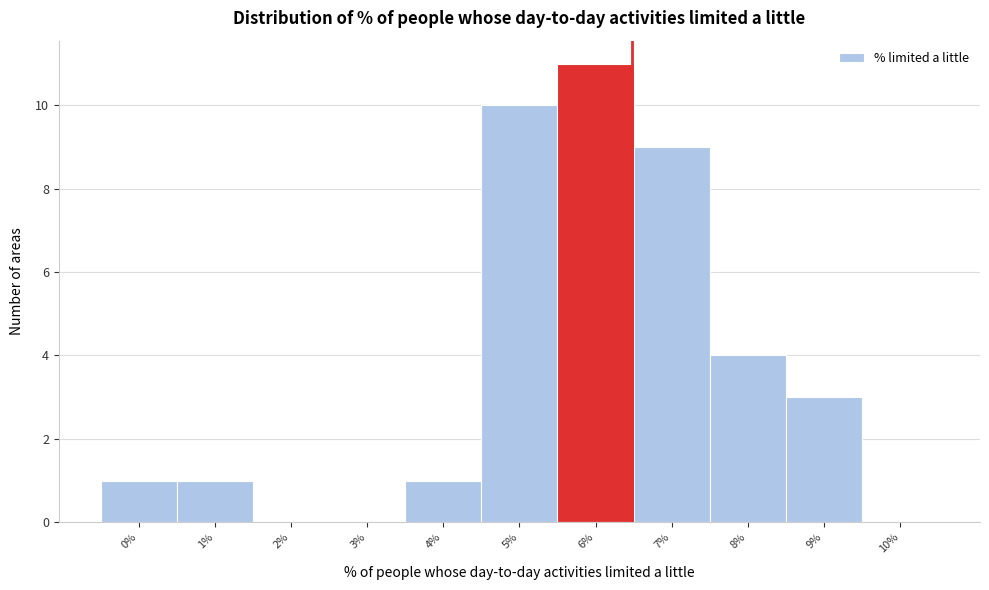

Reading left to right, what are all the values shown in this chart?

0%=1	1%=1	2%=0	3%=0	4%=1	5%=10	6%=11	7%=9	8%=4	9%=3	10%=0